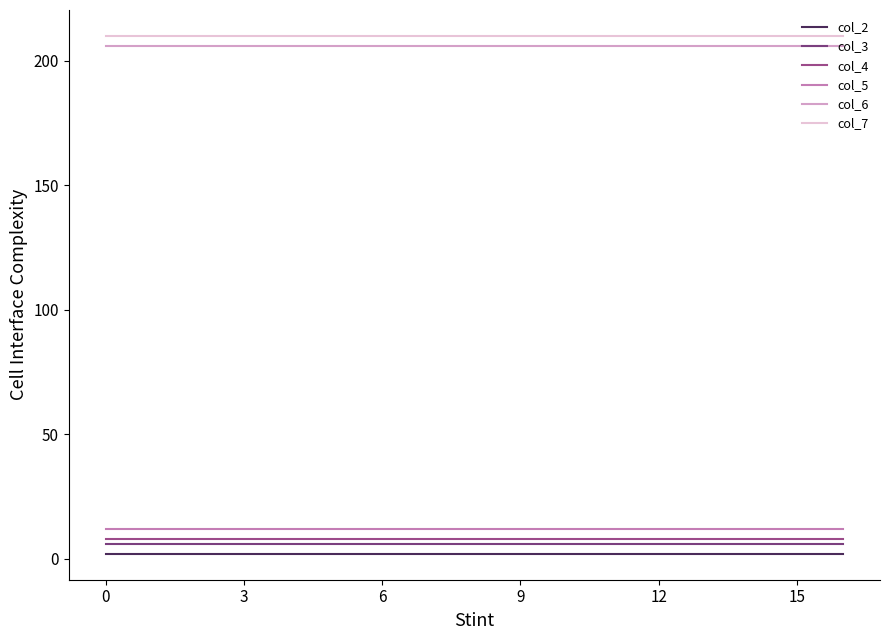

How many categories are shown in the chart?

17